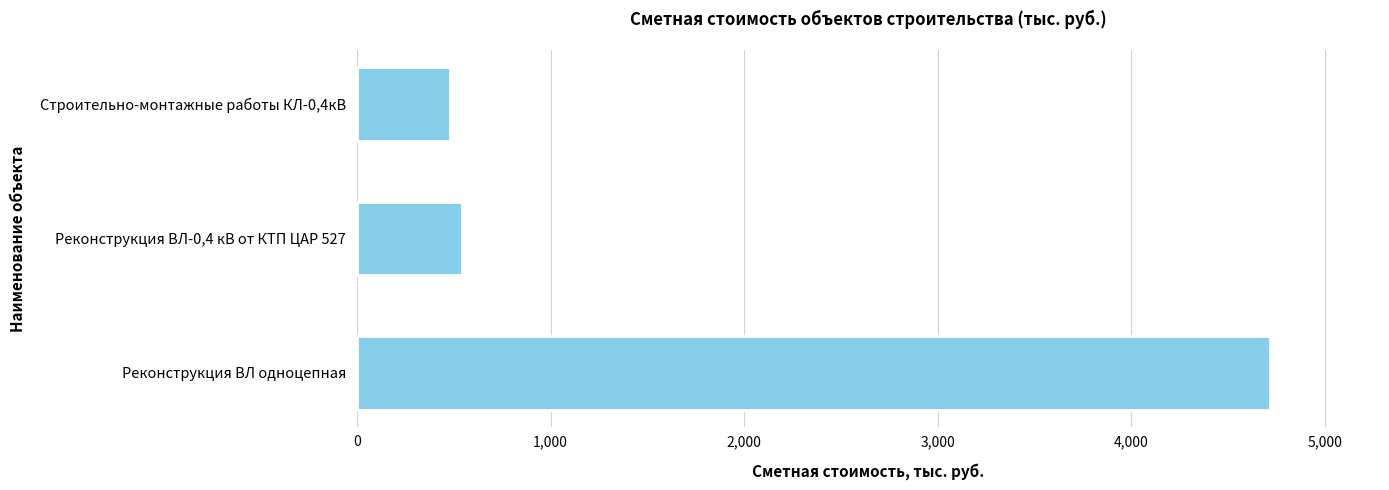

List the labels in order of value, smallest first.

Строительно-монтажные работы КЛ-0,4кВ, Реконструкция ВЛ-0,4 кВ от КТП ЦАР 527, Реконструкция ВЛ одноцепная